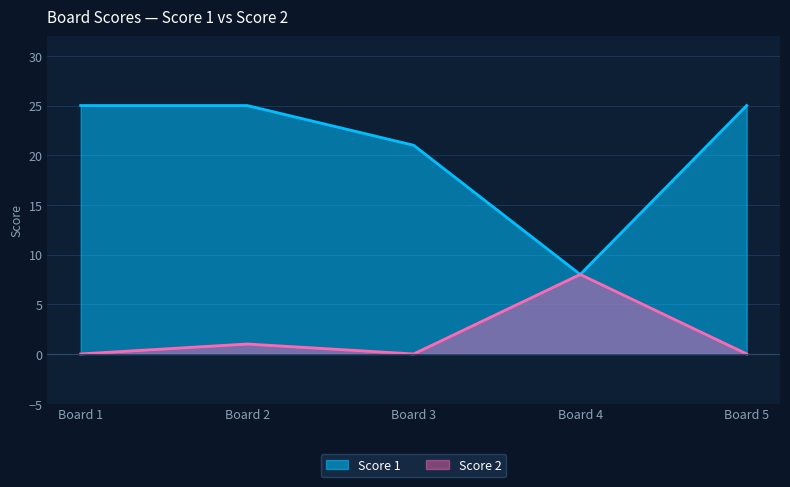

What is the lowest value of the Score 1 series?

8